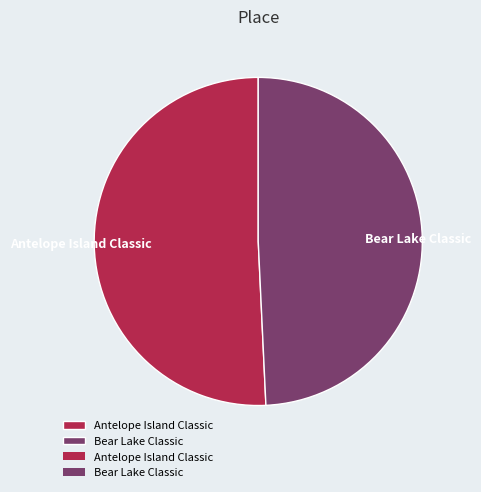

What is the ratio of the value at Bear Lake Classic to the value at Antelope Island Classic?

1.0